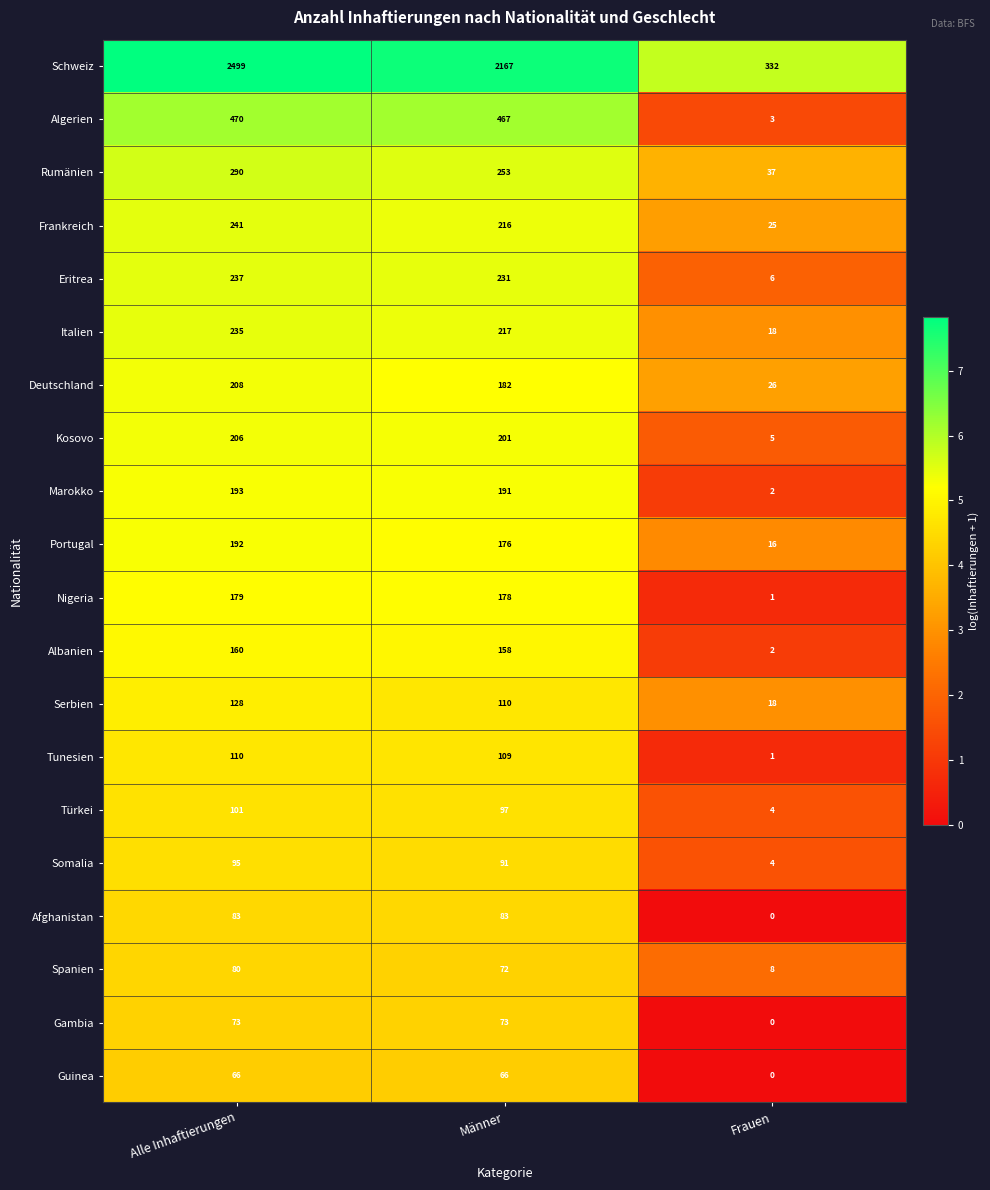

At which category is the sum across all series the highest?

Alle Inhaftierungen